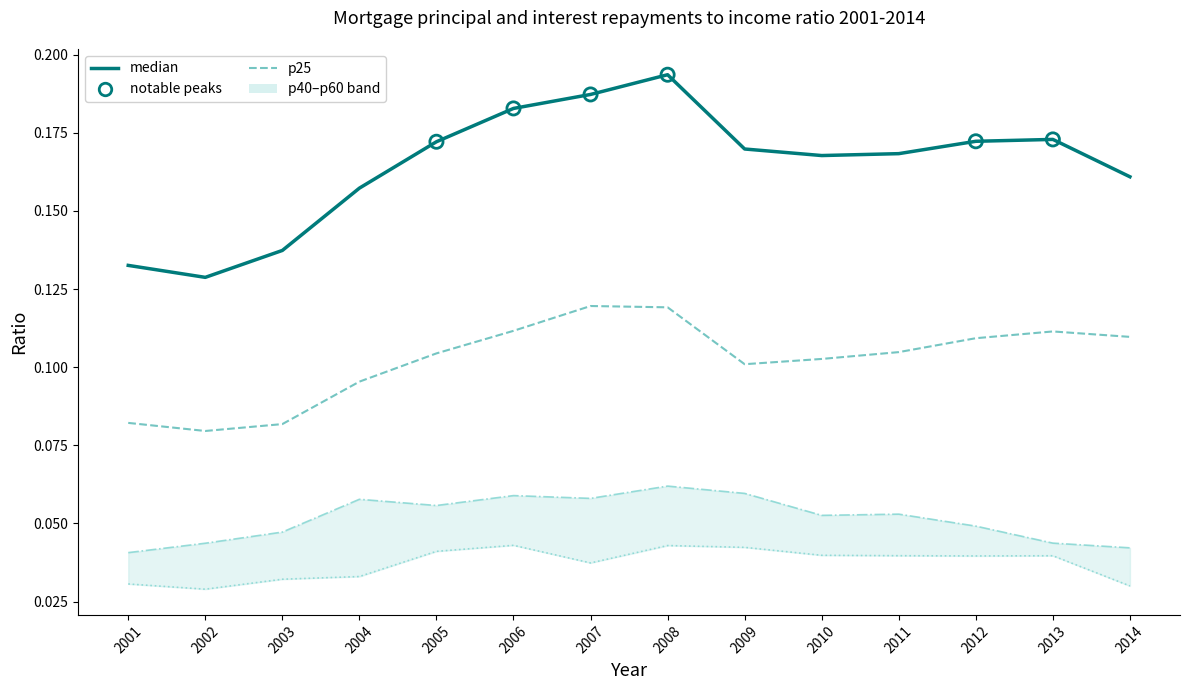

Which series reaches the minimum Y coordinate?

p40